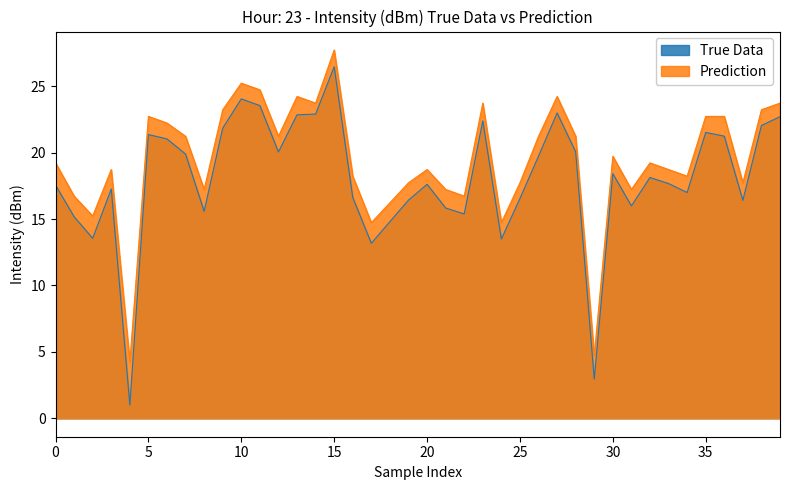

True or false: True Data has more than 1 points higher than both neighbors.

True